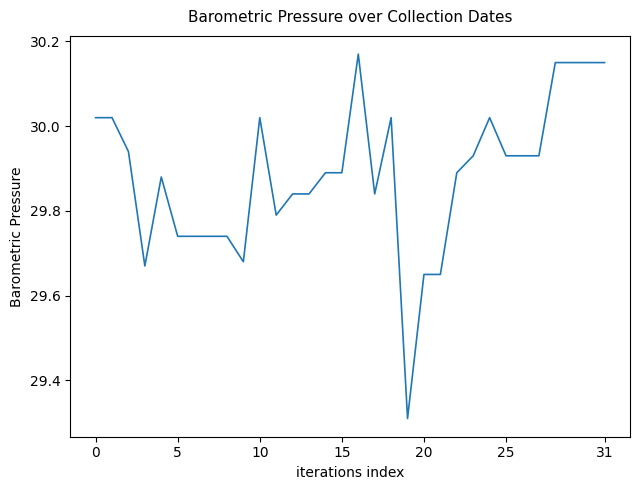

What is the maximum value shown in the chart?

30.2